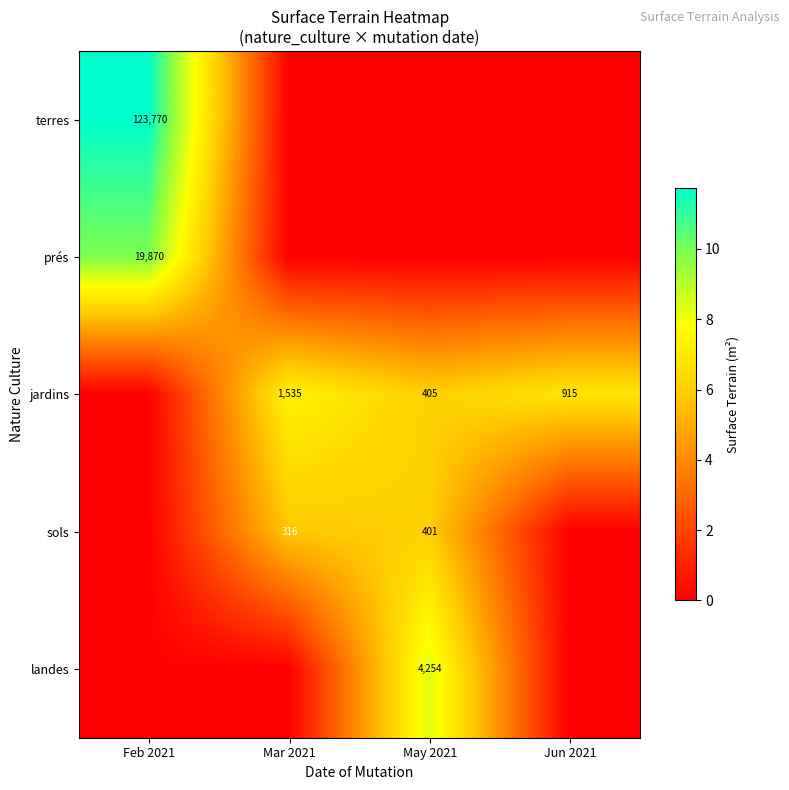

How many distinct data groups are displayed?

5